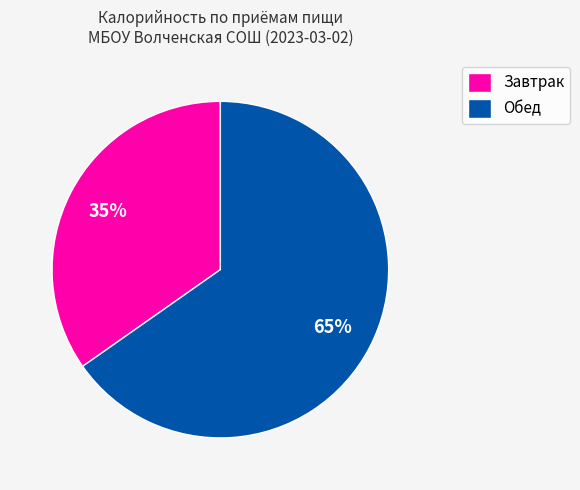

To the nearest percent, what is the combined percentage of Обед and Завтрак?

100%